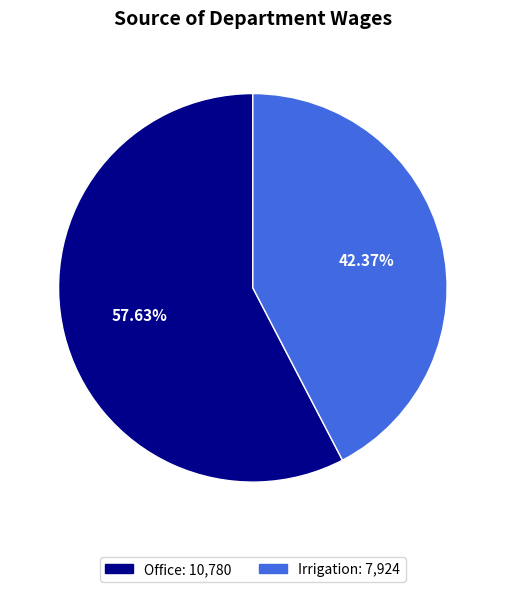

To the nearest percent, what percentage of the pie is Office?

58%